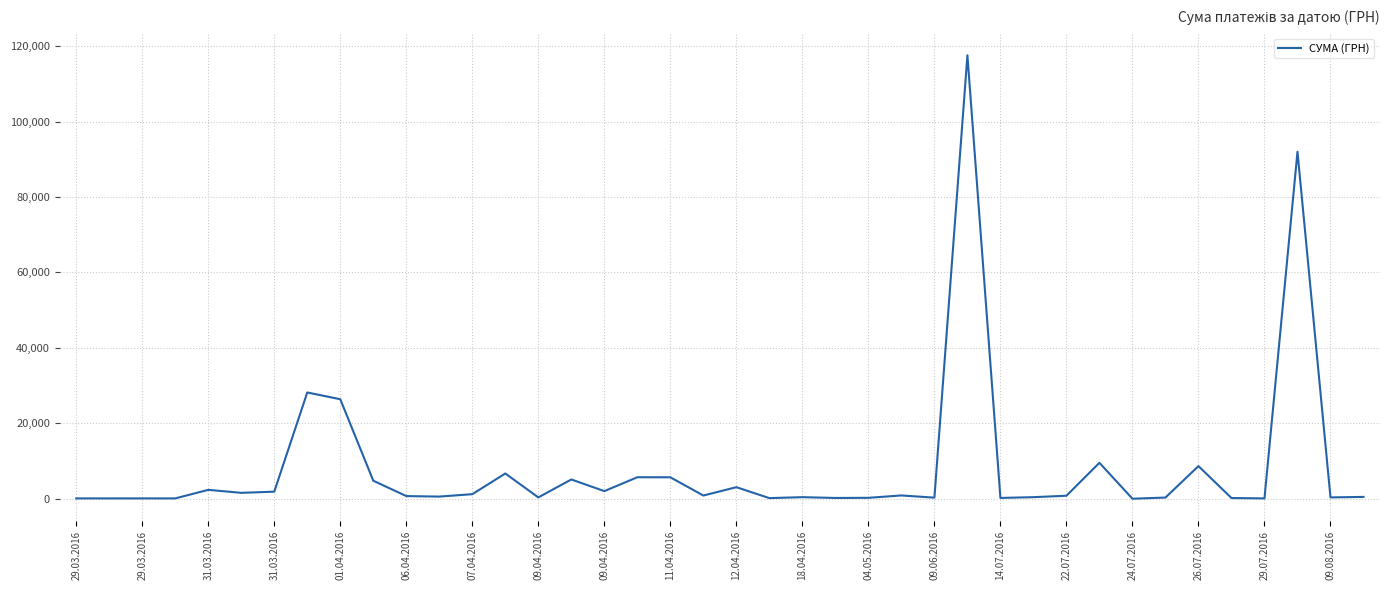

What is the maximum value shown in the chart?

117568.8